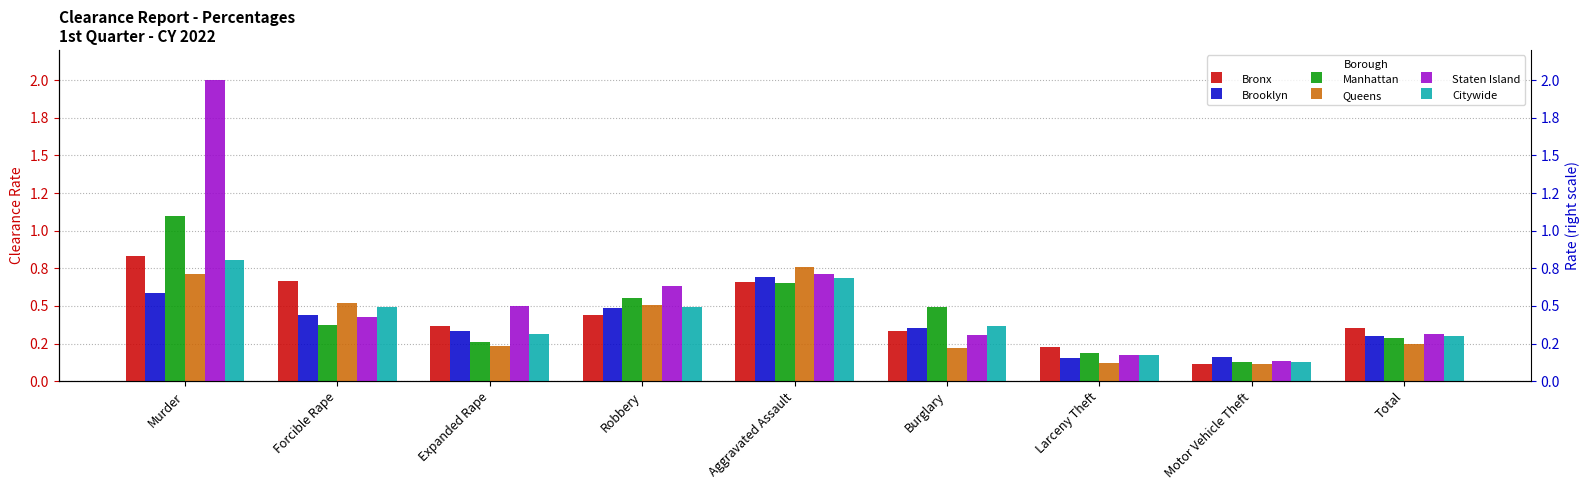

What is the sum of all Brooklyn values?

3.5